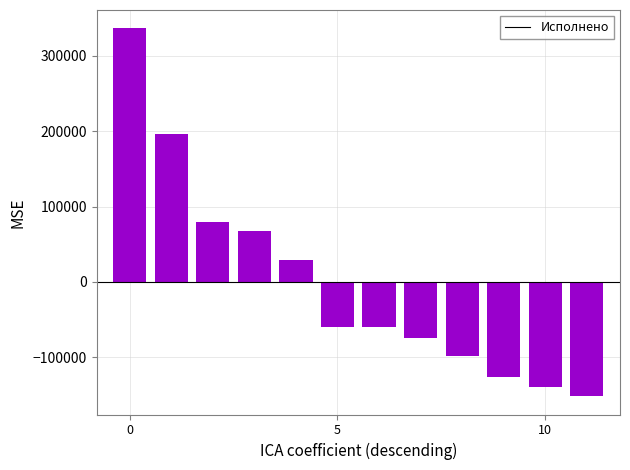

What is the minimum value shown in the chart?

-151675.4